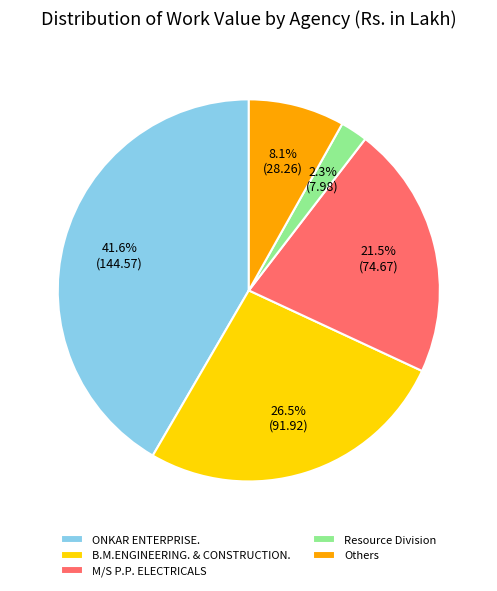

To the nearest percent, what is the difference between the largest and smallest slice percentages?

39%